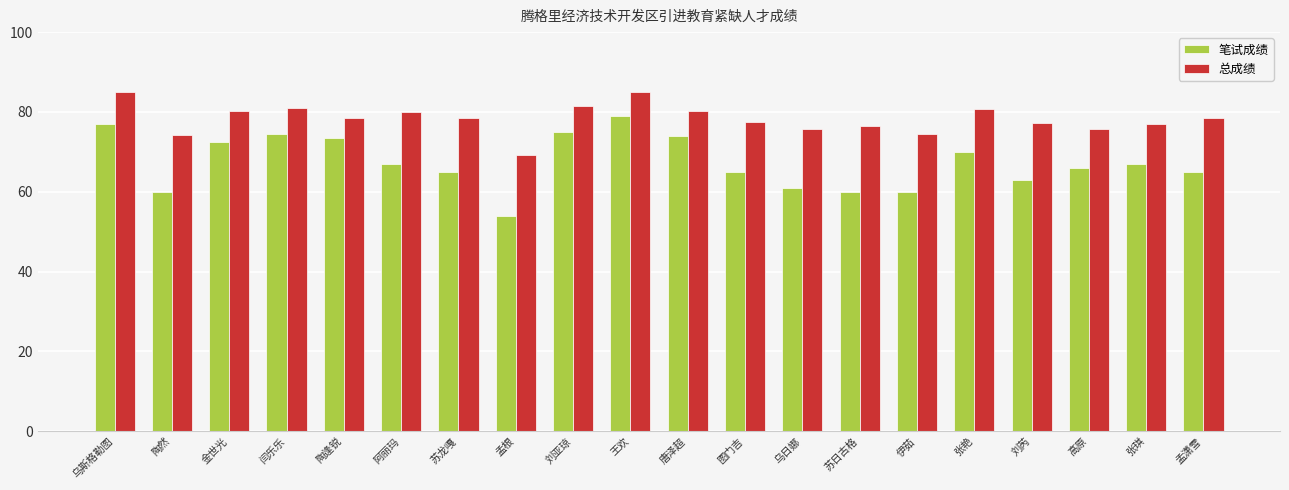

List the series in order of their overall mean, highest first.

总成绩, 笔试成绩